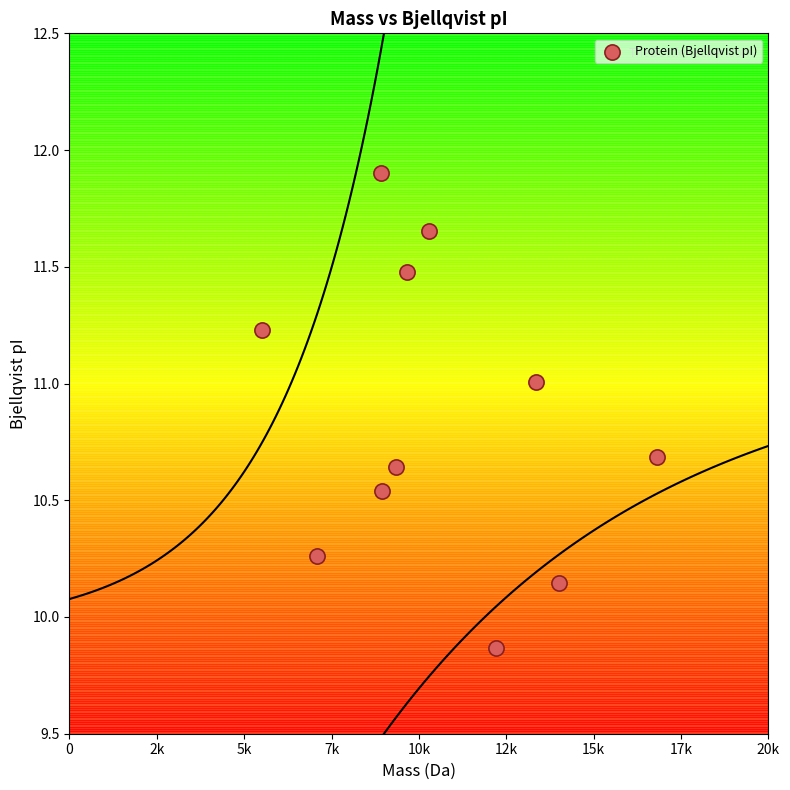

What is the average Y value?

10.9